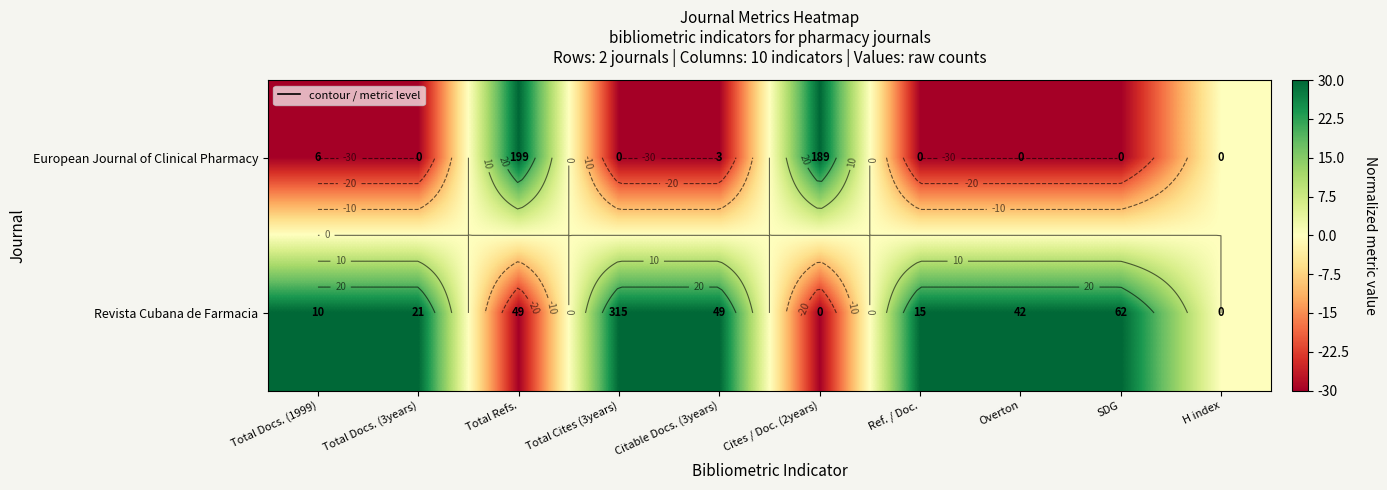

How many negative values does the Revista Cubana de Farmacia series have?

2